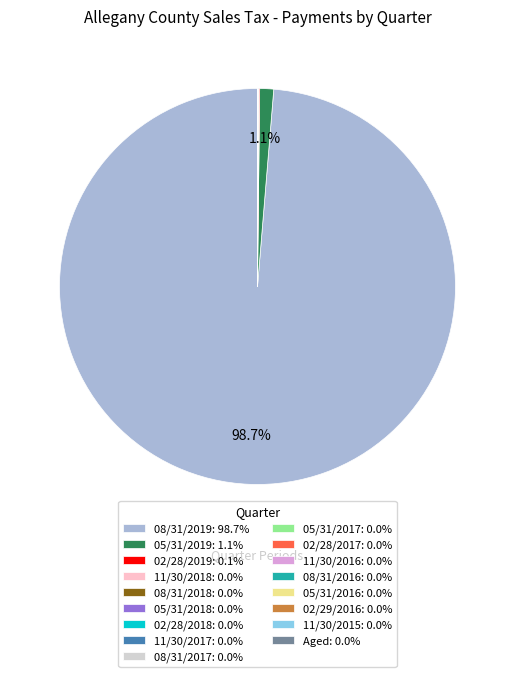

Does any single category account for the majority?

Yes